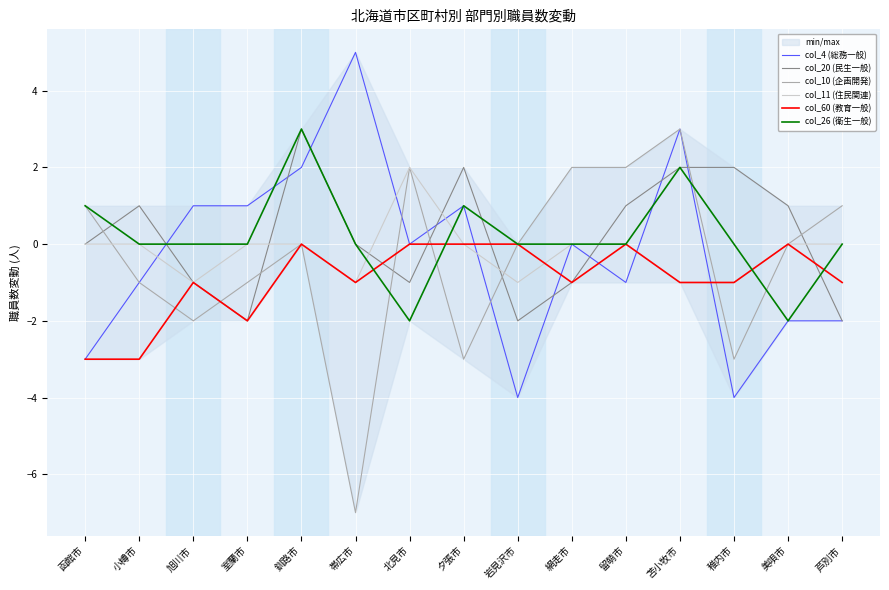

True or false: col_10 (企画開発) and col_20 (民生一般) intersect in this chart.

True